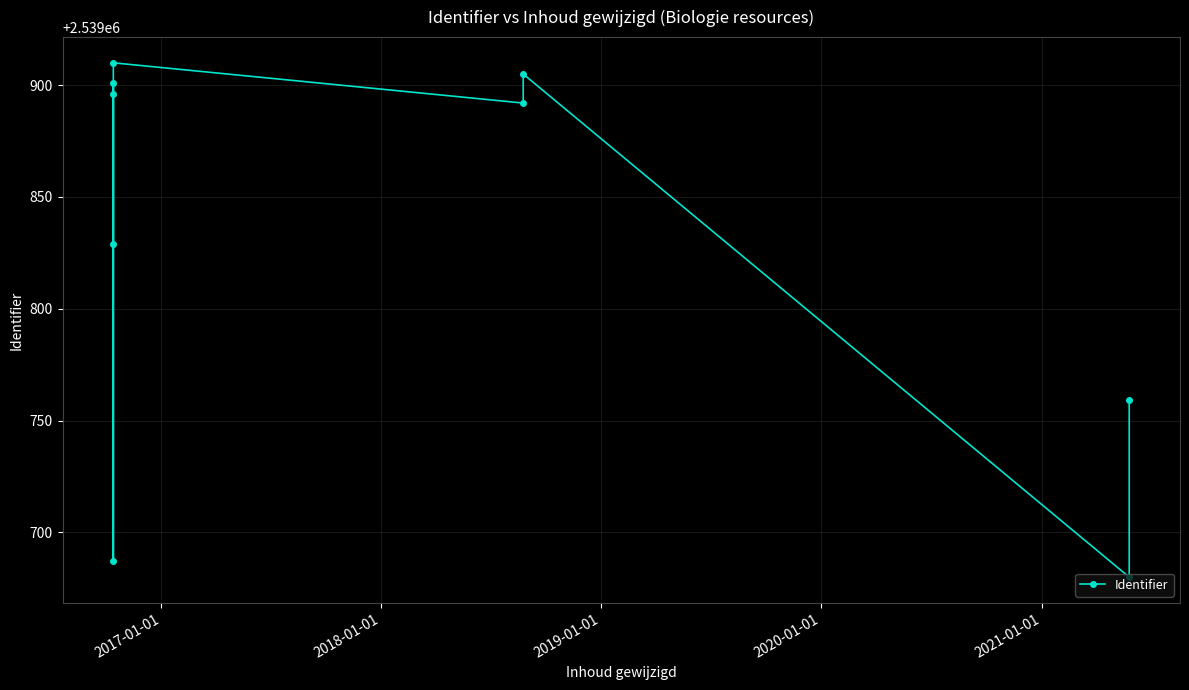

The chart shows a value of 3586782 at 6. True or false?

False